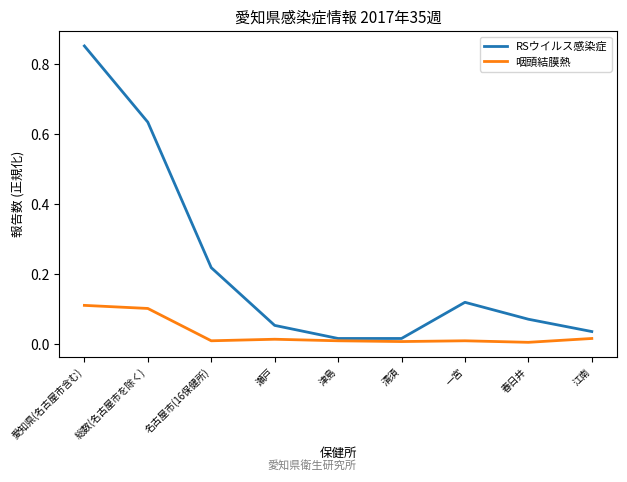

What position from the left is 一宮?

7